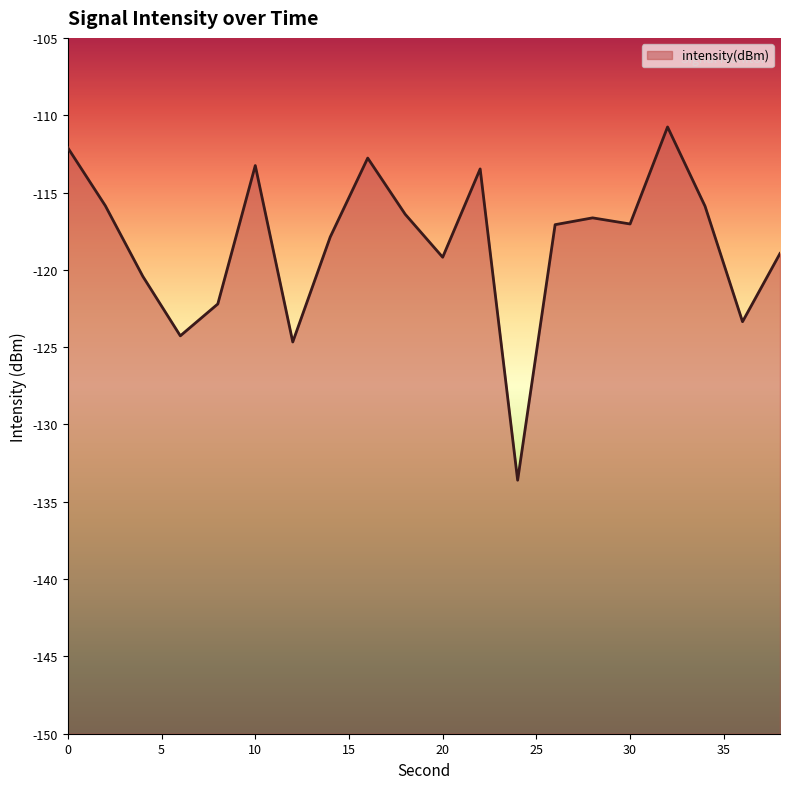

Does the chart display data point markers on the line(s)?

No